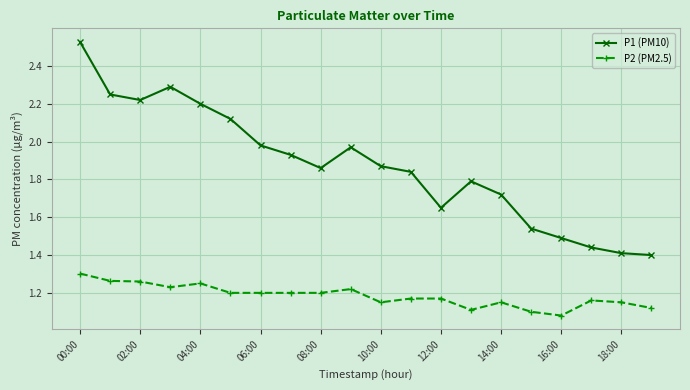

At how many categories does at least one series exceed 1?

20